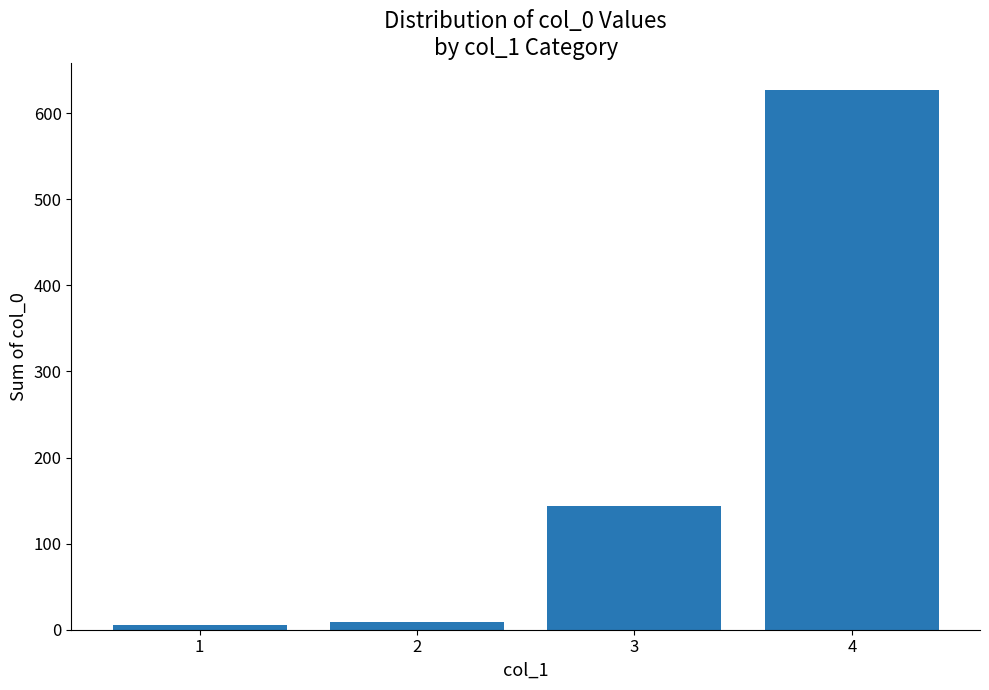

What is the sum of all values?

786